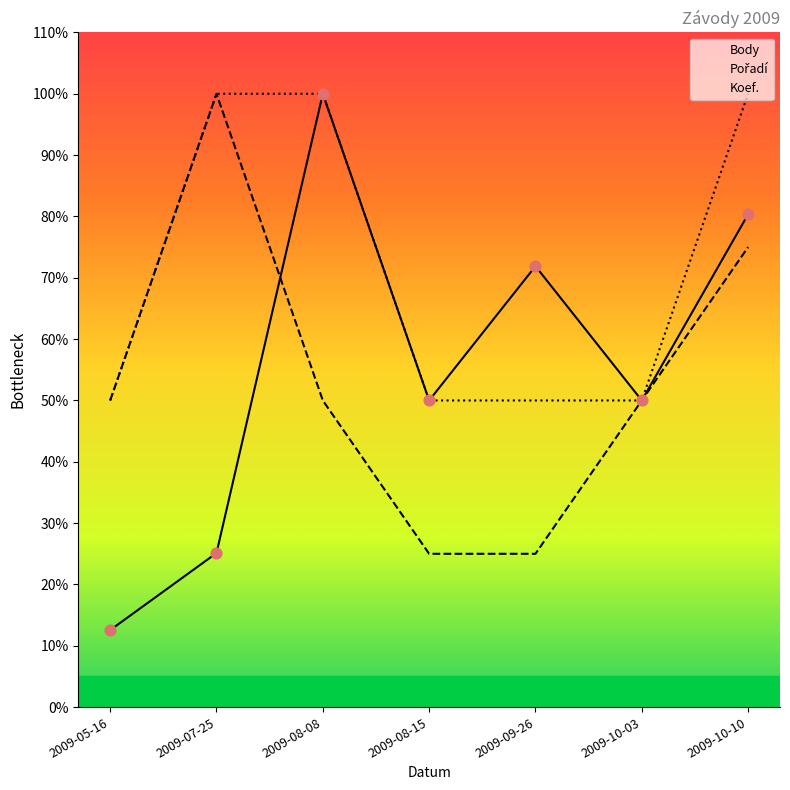

Which series contains the lowest Y value?

Body